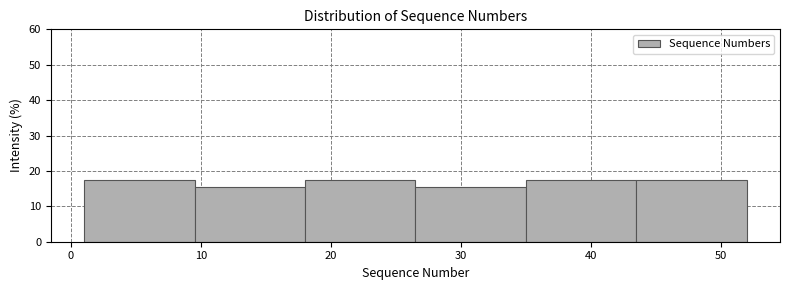

Reading left to right, list every bar in this chart as the range it spans on the x-axis followed by its height. Neither the bar edges nor the heights are printed on the chart, so give them approximately, as read against the axes.

1.0 to 9.5: 17
9.5 to 18.0: 15
18.0 to 26.5: 17
26.5 to 35.0: 15
35.0 to 43.5: 17
43.5 to 52.0: 17